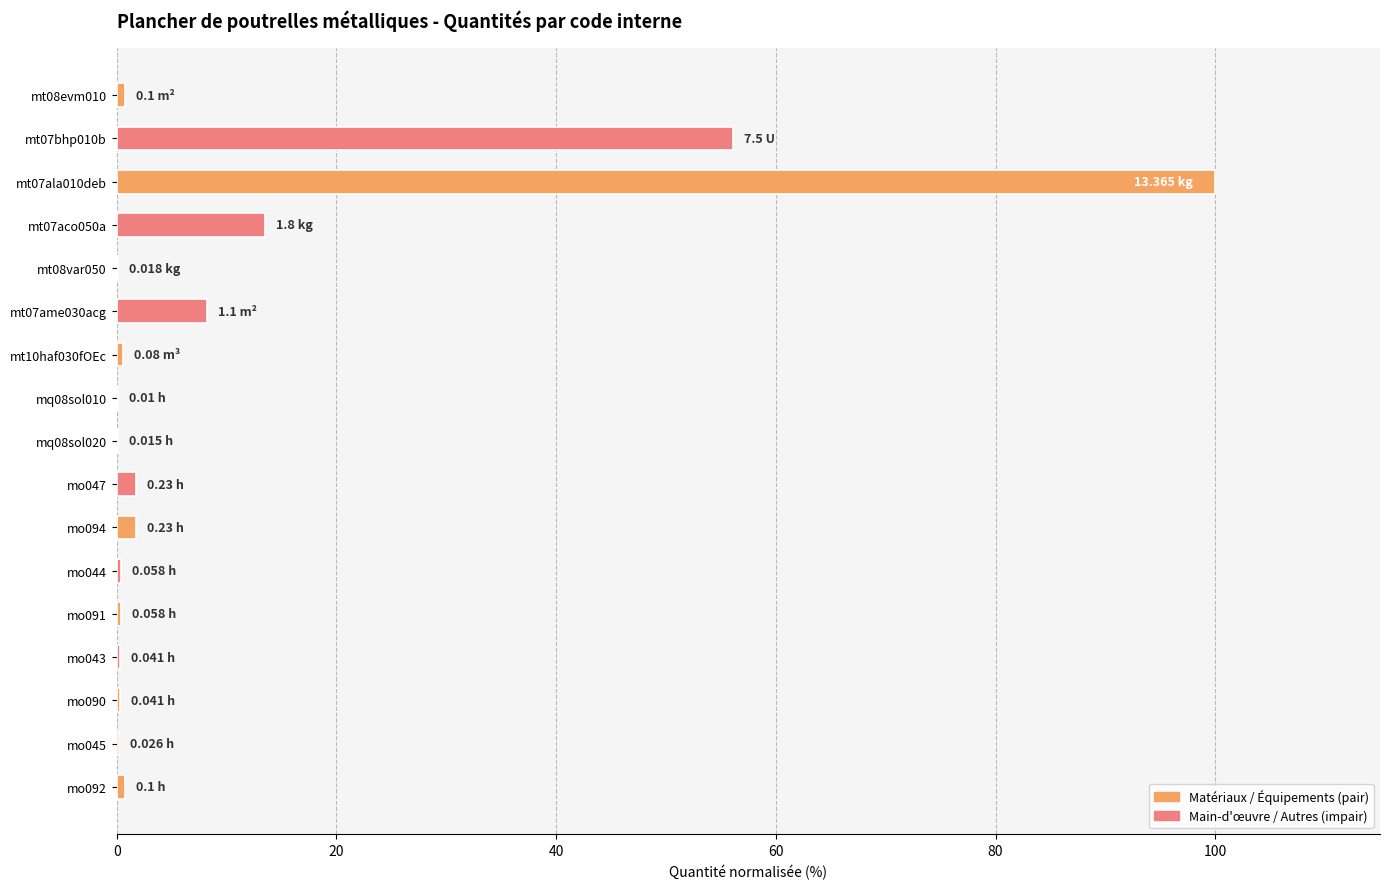

What is the sum of all values?

185.3